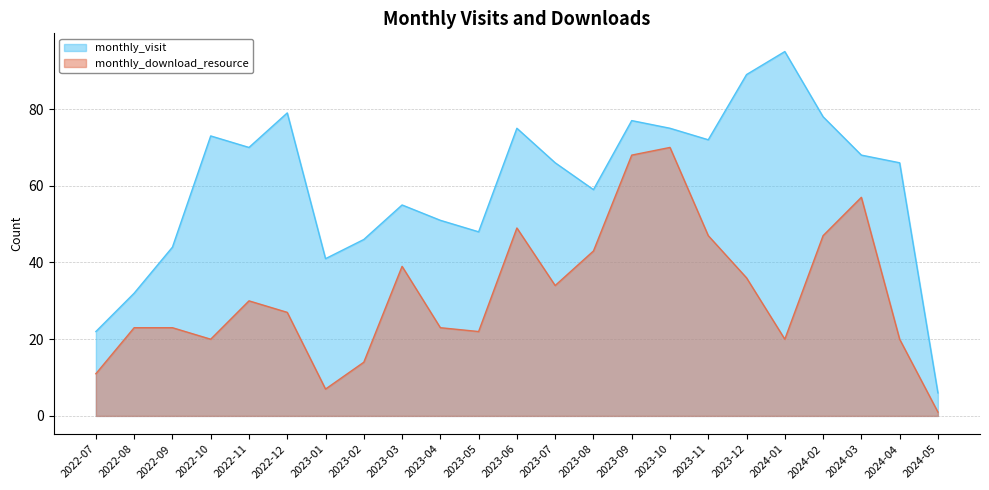

Where is the first local minimum for monthly_visit?

2022-11